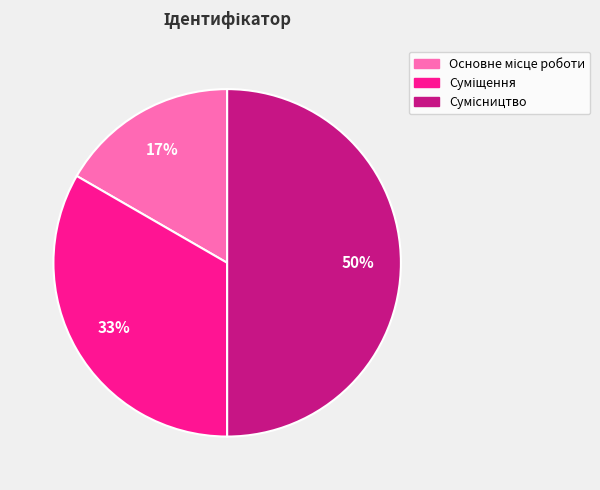

To the nearest percent, what is the average slice percentage?

33%